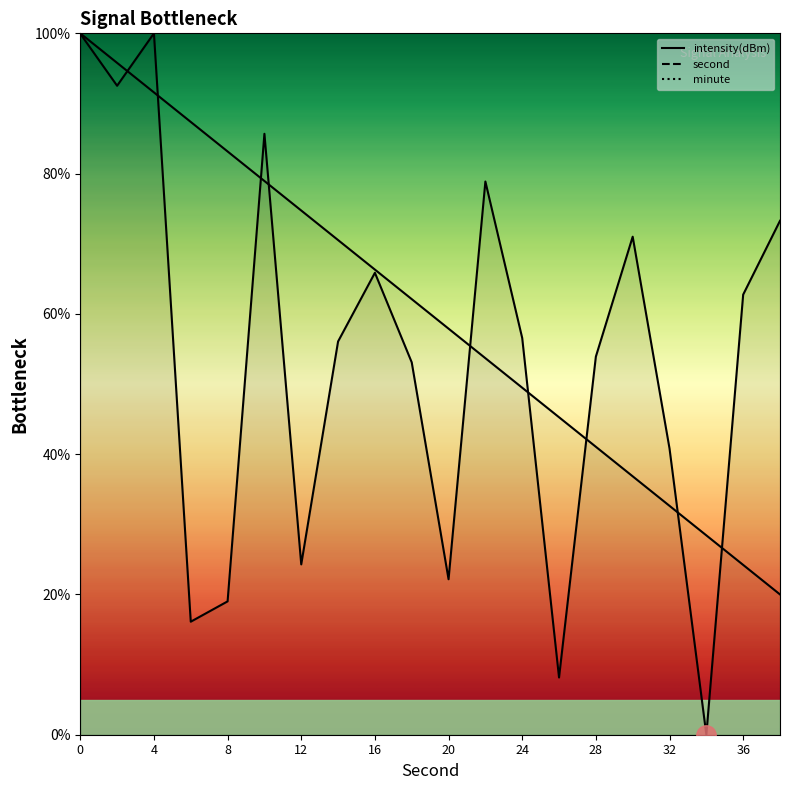

Between which two adjacent categories do intensity(dBm) and second first intersect?

2 and 4